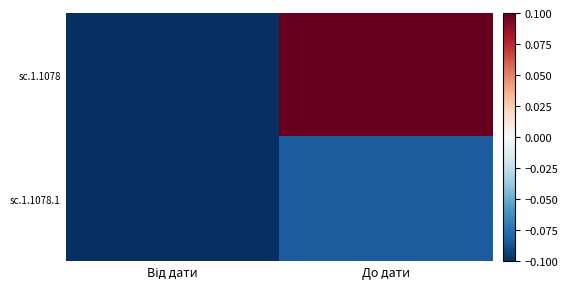

What is the maximum value shown in the chart?

0.1